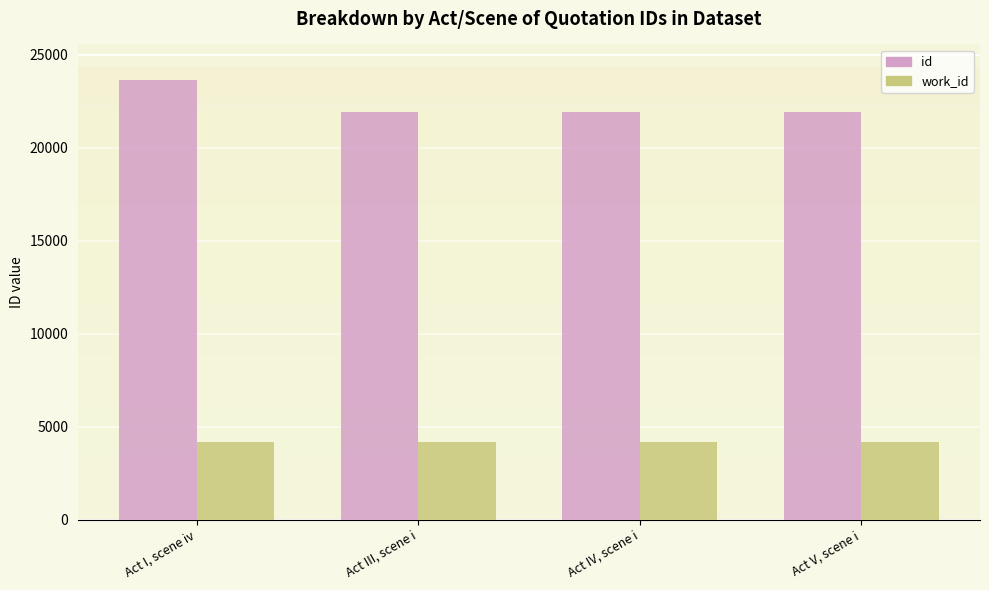

What is the total value across all series at Act I, scene iv?

27817